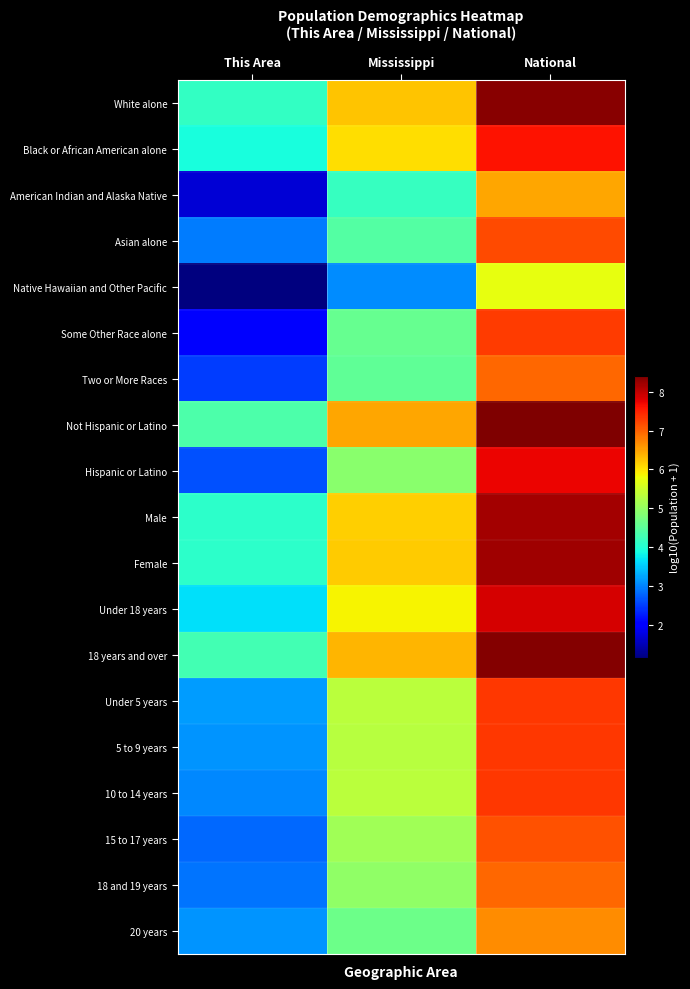

What is the difference between the highest and lowest values at This Area?

3.2